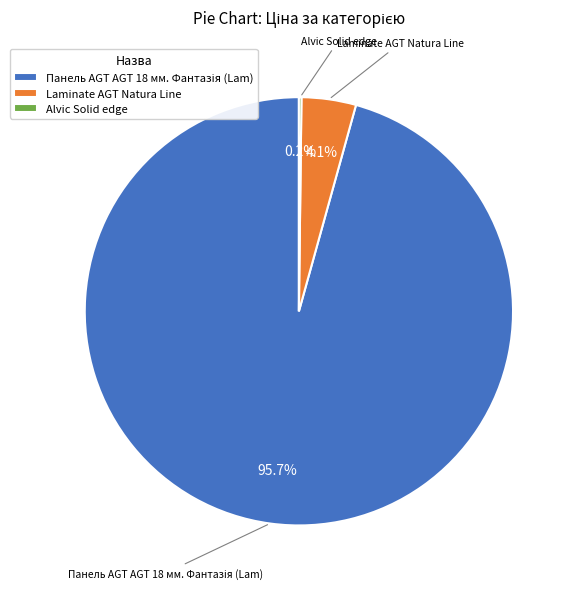

Is Laminate AGT Natura Line the majority of the pie?

No